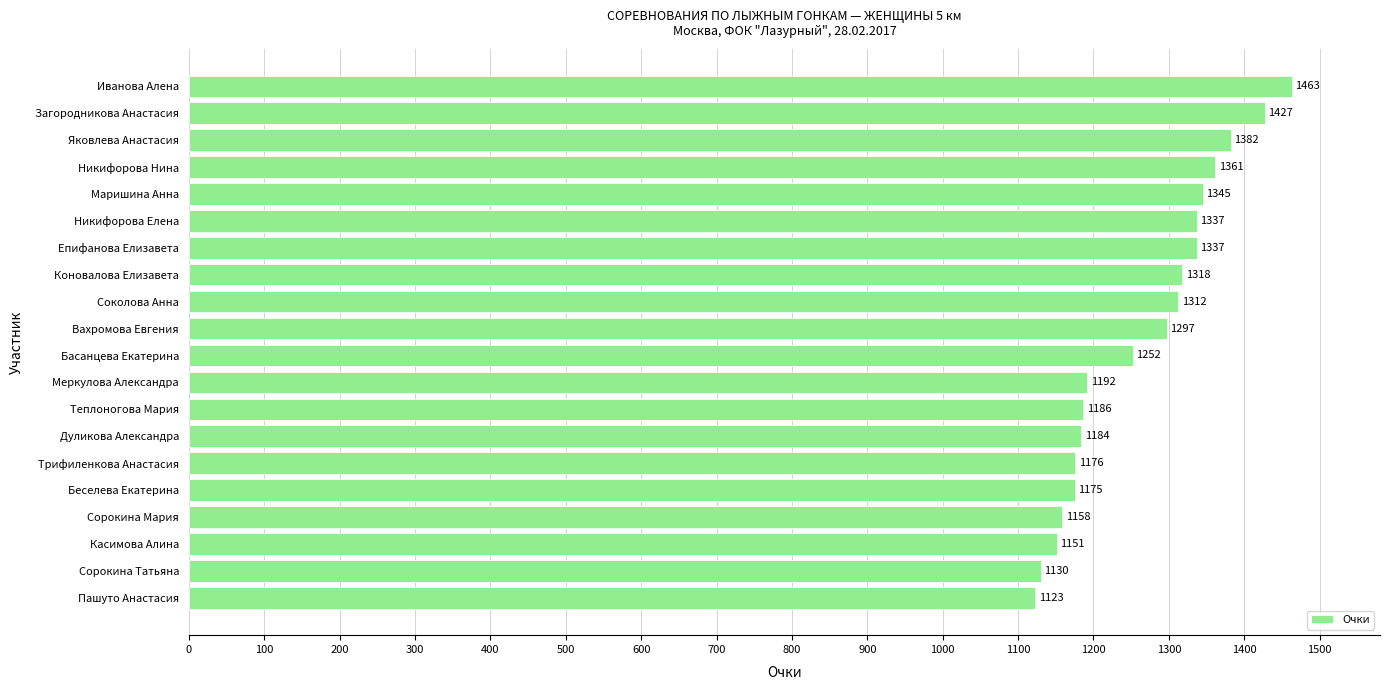

Does the chart contain stacked bars?

No